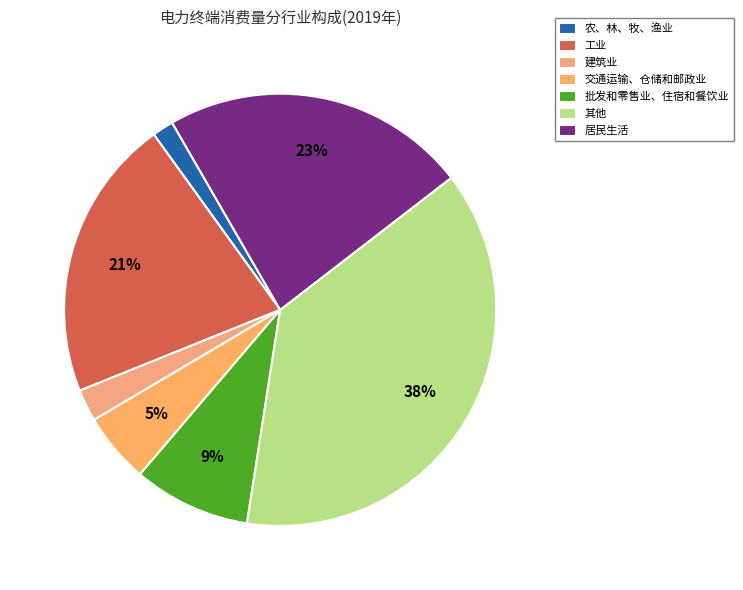

Count the number of slices in the pie.

7